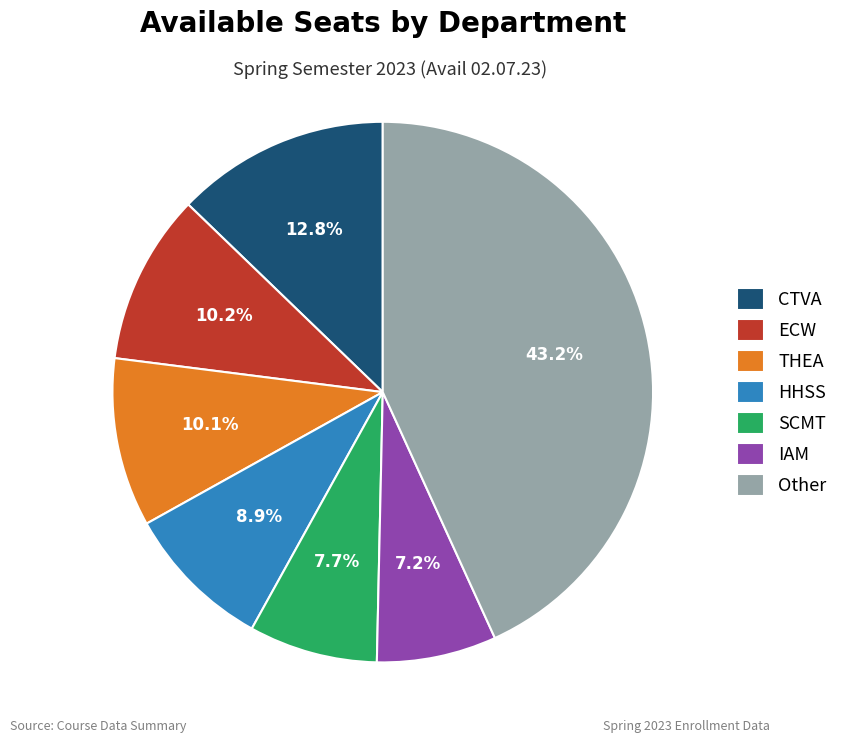

Does any single category account for the majority?

No